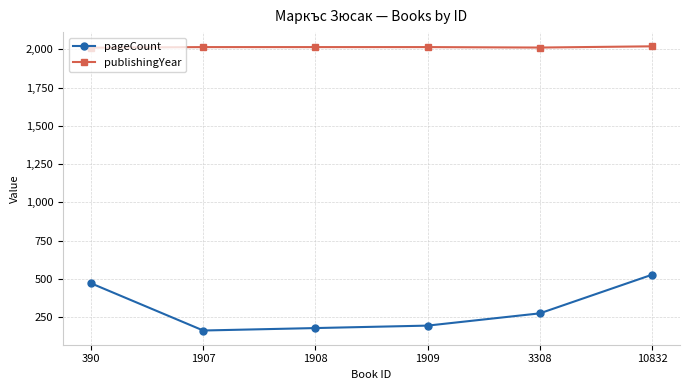

What is the highest value of the pageCount series?

528